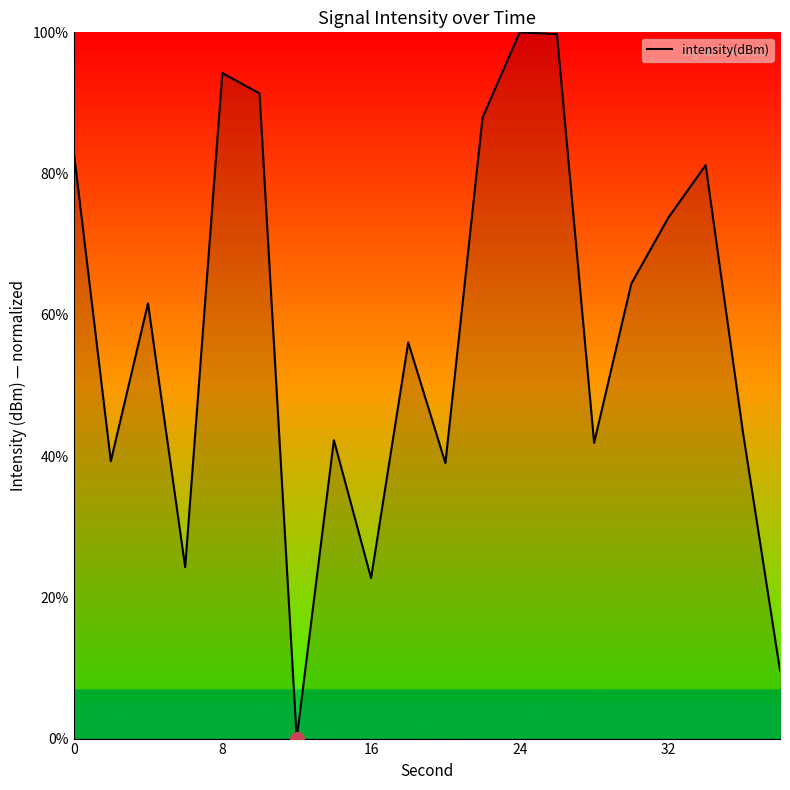

What is the difference between the maximum and minimum values?

100.0